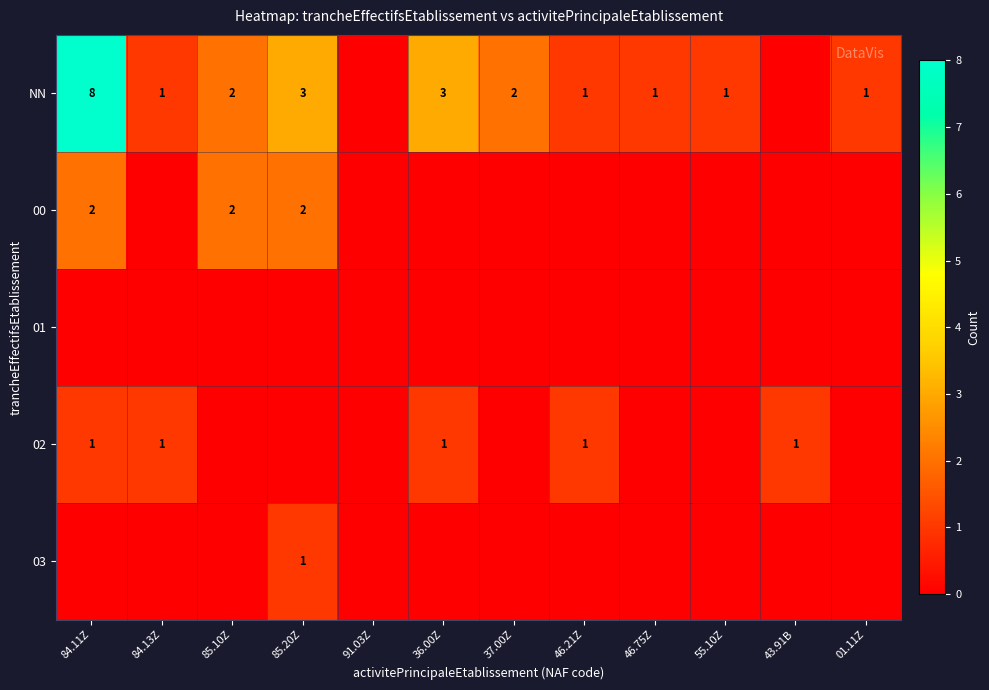

How many 02 values are between 0 and 1?

12